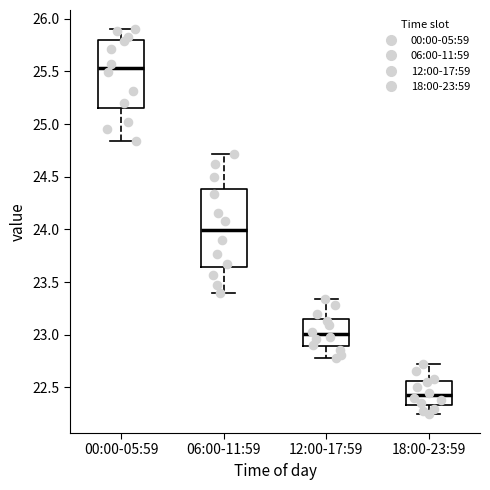

Reading left to right, transcribe this box plot: for each box, give where its median line is, the range the box spans, and where its two whiskers end, as read against the y-axis. The values are not printed on the chart, so give them approximately, as read against the axis.

00:00-05:59: median 25.55, box 25.15 to 25.80, whiskers 24.85 to 25.90
06:00-11:59: median 24.00, box 23.65 to 24.40, whiskers 23.40 to 24.70
12:00-17:59: median 23.00, box 22.90 to 23.15, whiskers 22.80 to 23.35
18:00-23:59: median 22.45, box 22.35 to 22.55, whiskers 22.25 to 22.70